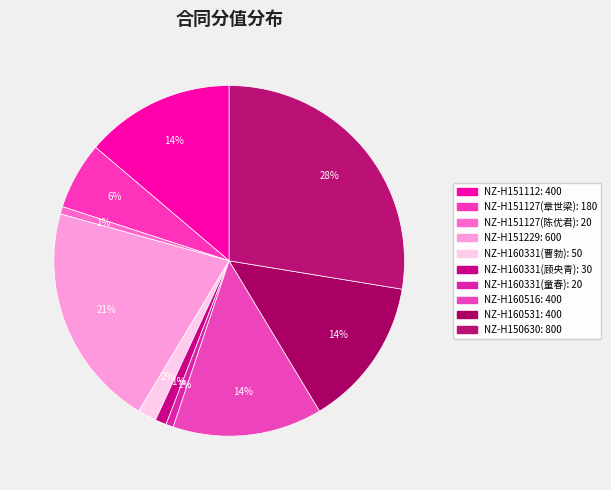

Is NZ-H160331(顾央青) the majority of the pie?

No